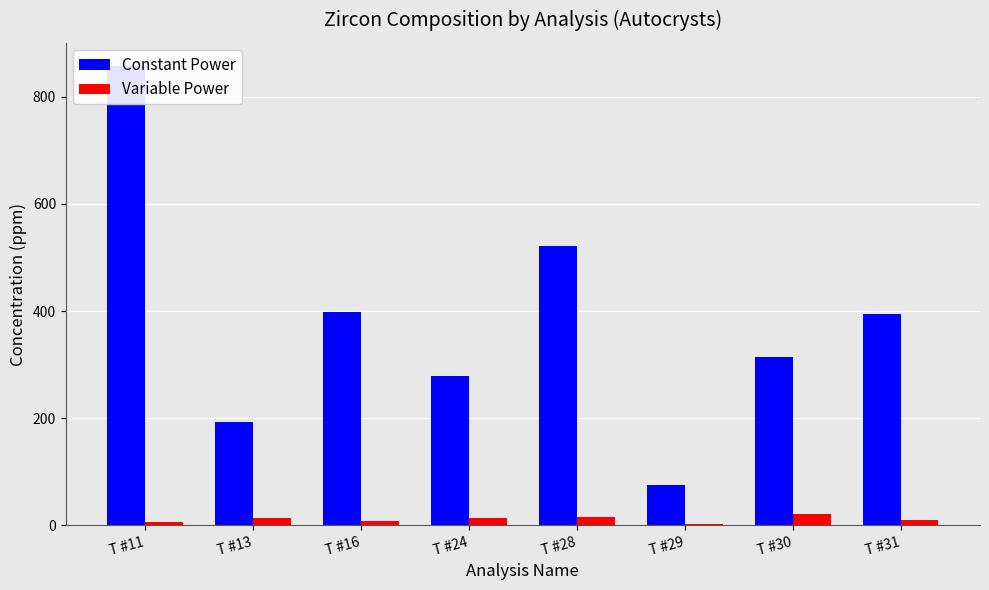

Reading left to right, transcribe all the data shown in this chart.

Constant Power: 858.0	193.0	399.0	278.0	522.0	76.0	314.0	394.0
Variable Power: 5.5	13.0	7.4	12.8	15.4	2.5	21.6	9.2